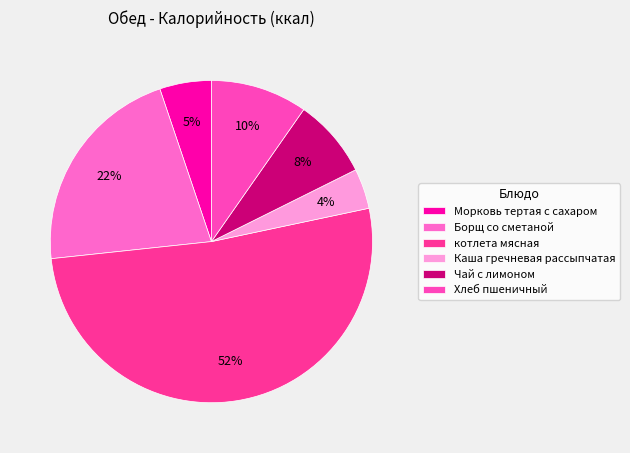

What is the change in value from Каша гречневая рассыпчатая to Хлеб пшеничный?

+37.6